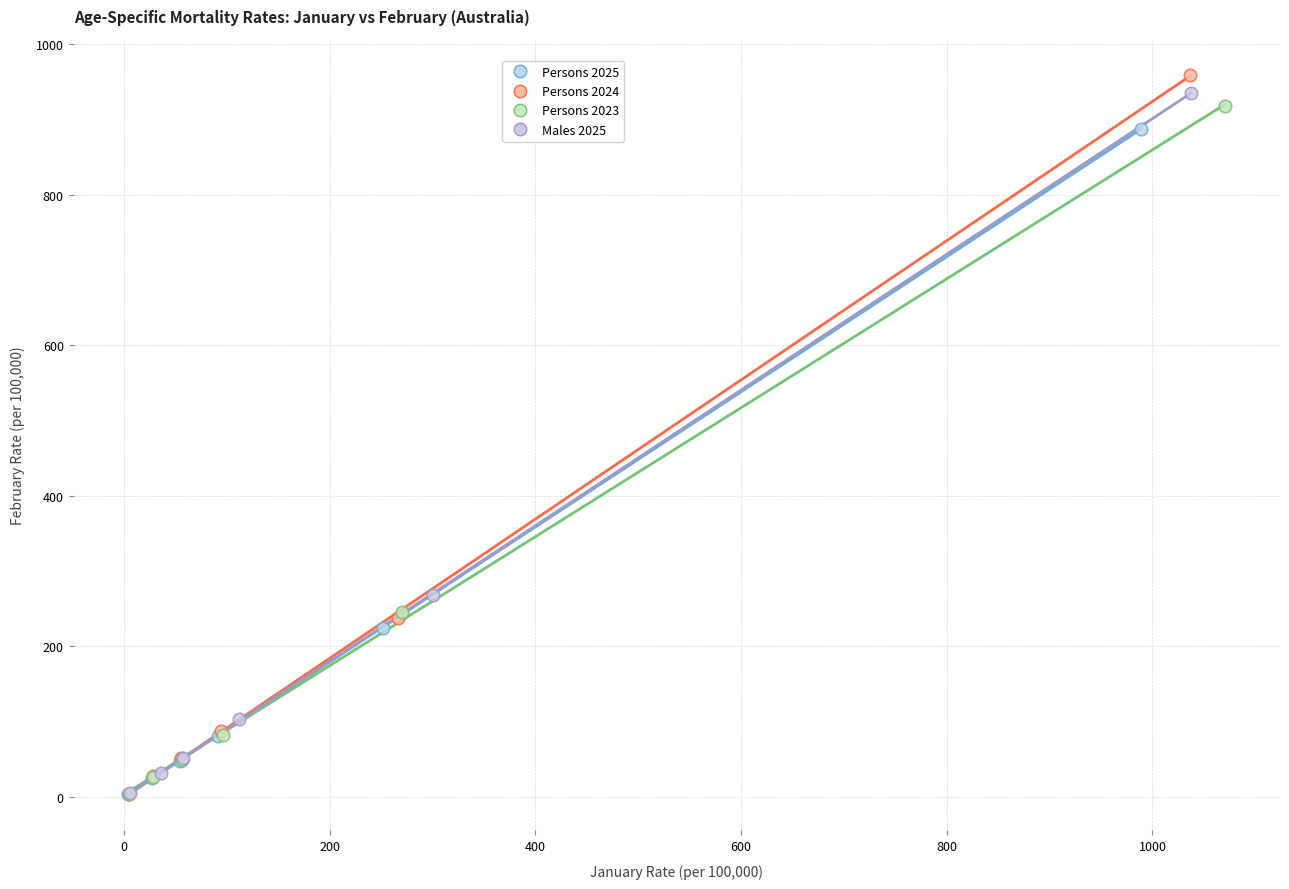

Which series has the widest spread of Y values?

Persons 2024